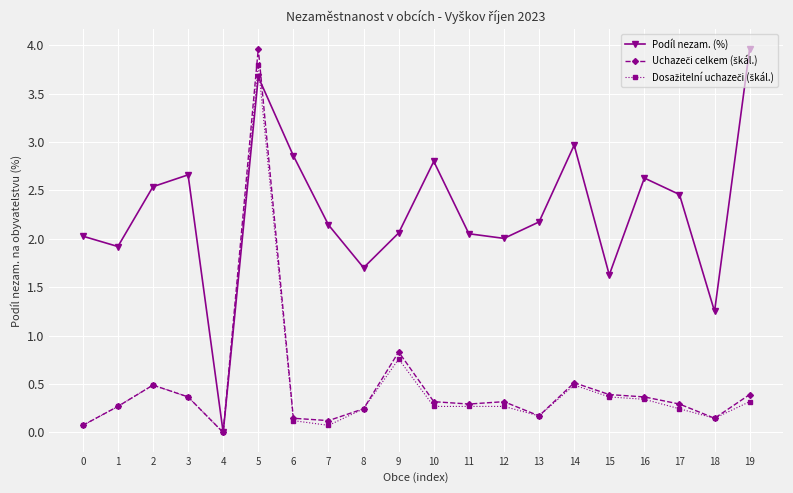

What is the value of the Podíl nezam. (%) point at the 15th from the left?

3.0